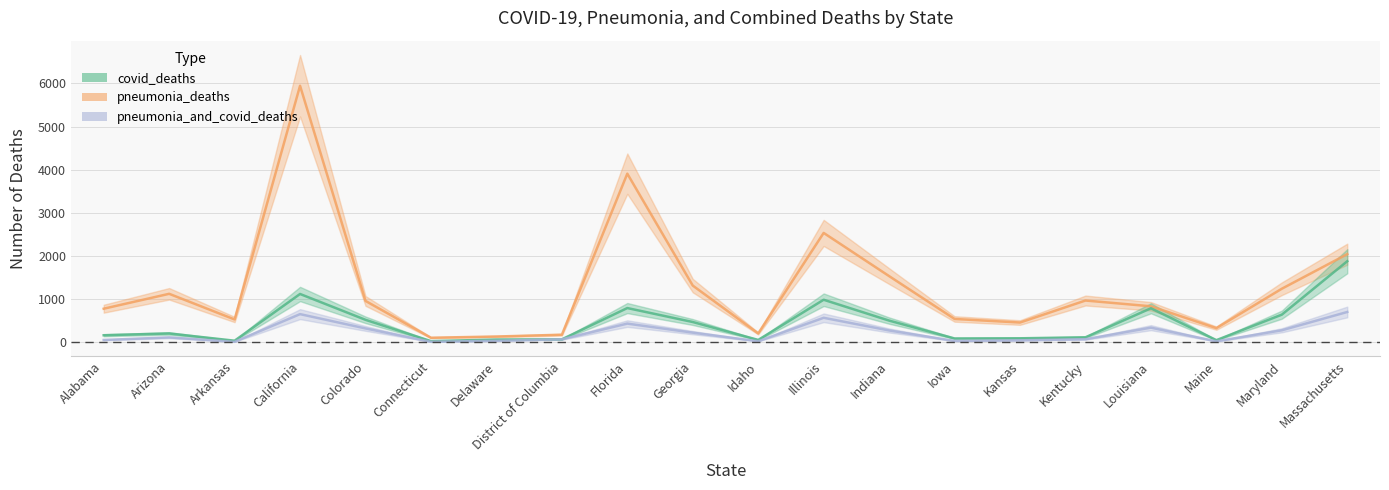

What is the value of the pneumonia_deaths point at the 1st from the left?

769